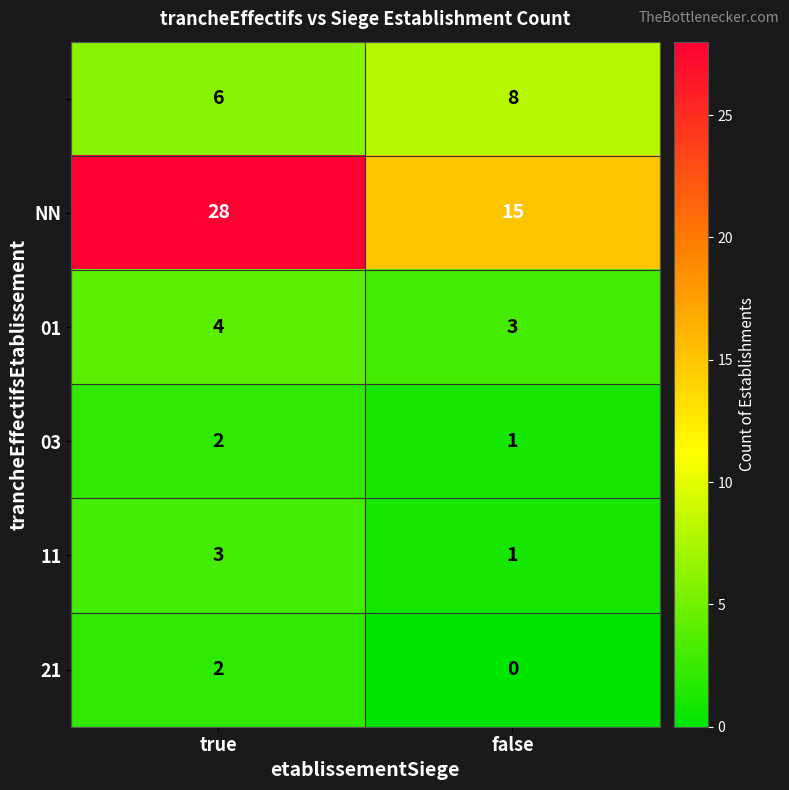

At which category does the chart reach its minimum across all series?

false